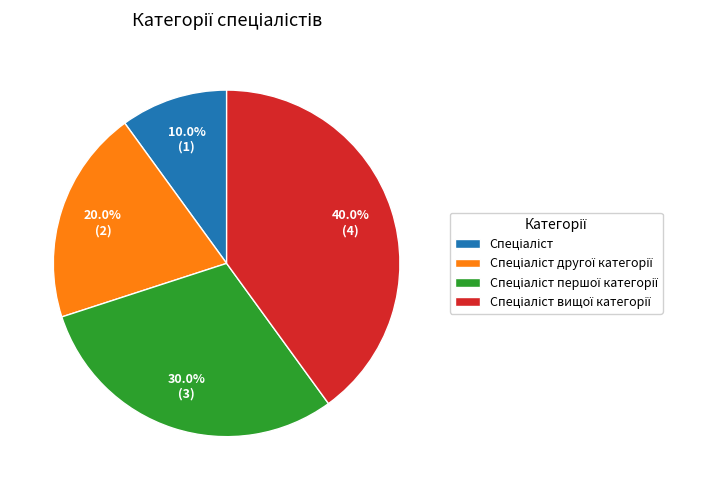

Is there a majority slice in this chart?

No